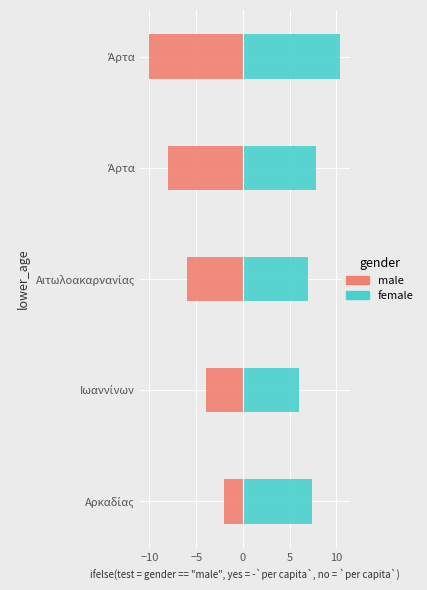

Between Αιτωλοακαρνανίας and Άρτα, which series saw the biggest shift?

male